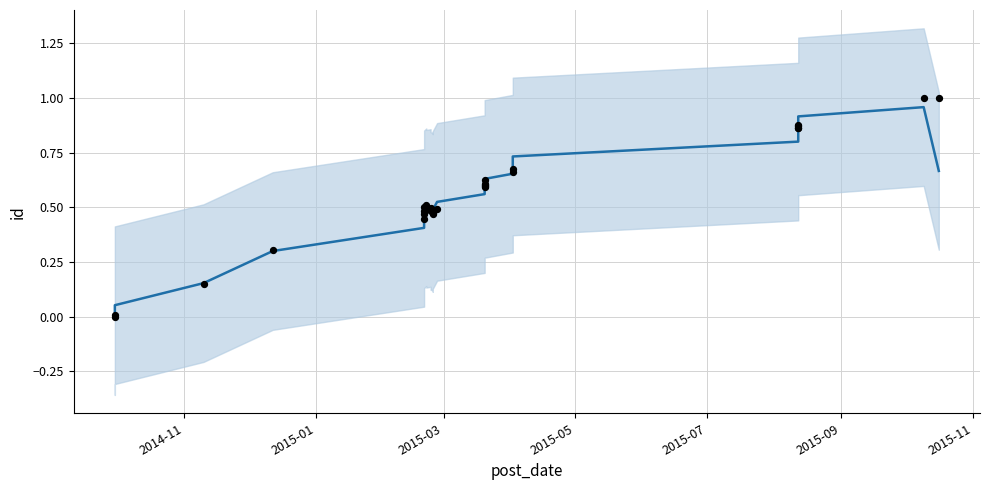

Which series contains the highest Y value?

observations